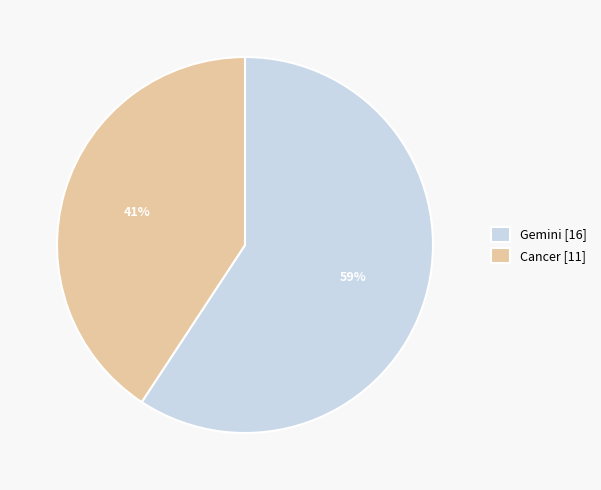

Which slice is the smallest?

Cancer